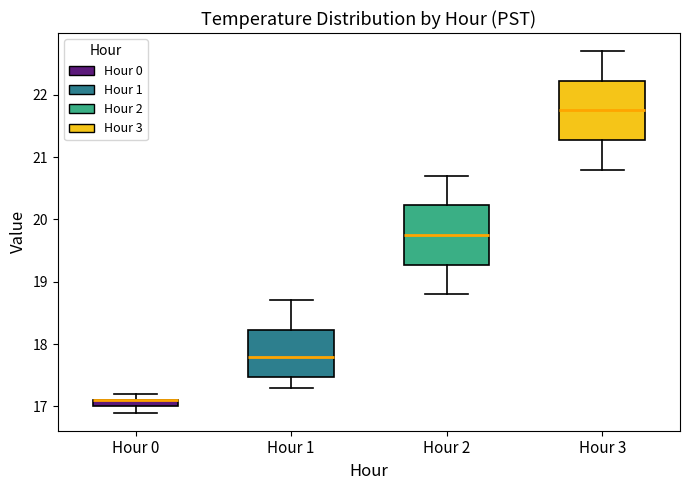

Where does the upper whisker of the box for Hour 2 end on the y-axis? The values are not printed on the chart, so give them approximately, as read against the axis.

20.7